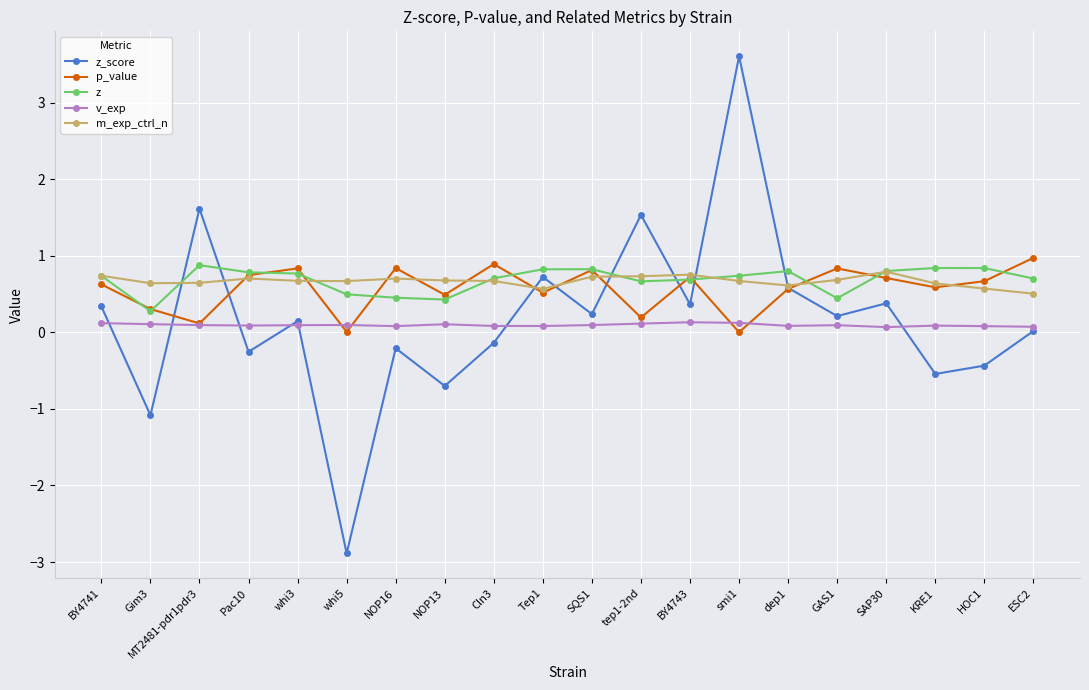

True or false: p_value has more than 0 interior local peaks.

True